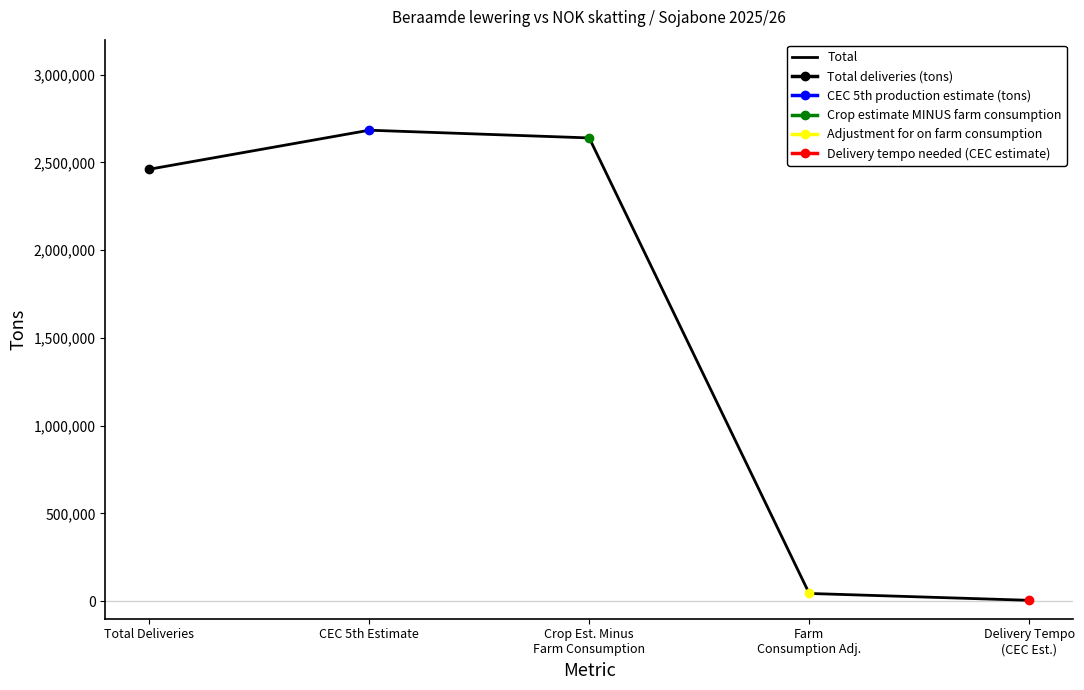

Does the chart display data point markers on the line(s)?

Yes